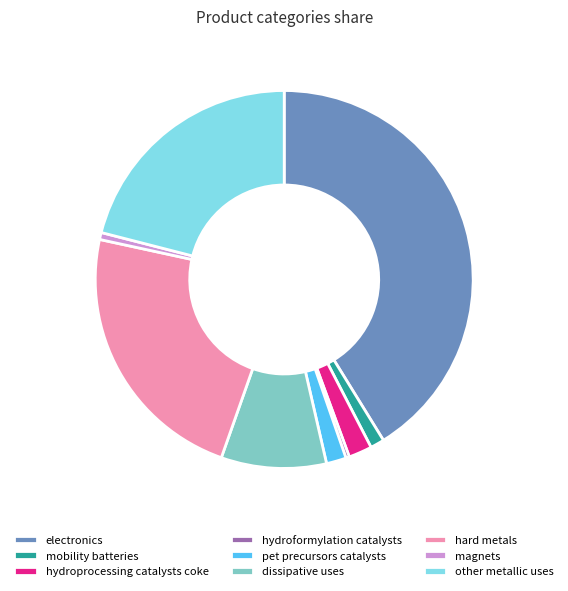

What is the largest slice in the pie chart?

electronics